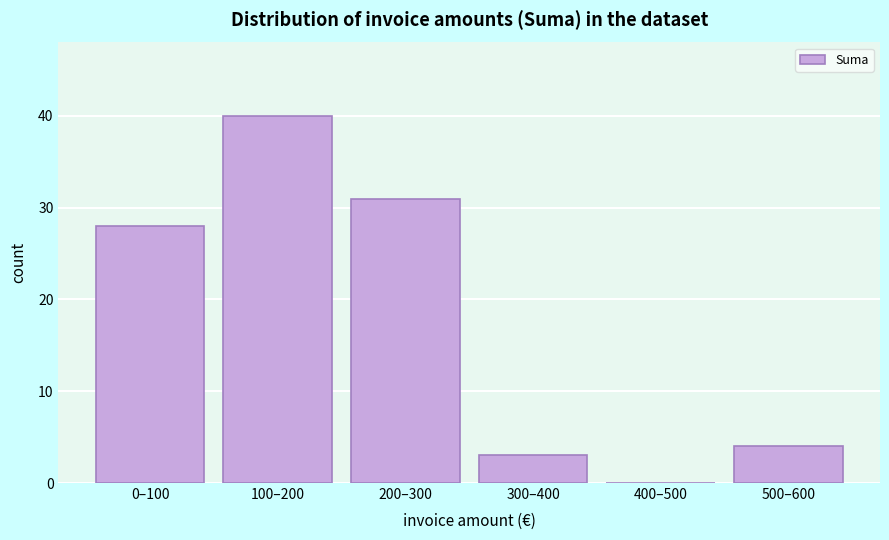

Reading left to right, what are all the values shown in this chart?

0–100=28	100–200=40	200–300=31	300–400=3	400–500=0	500–600=4